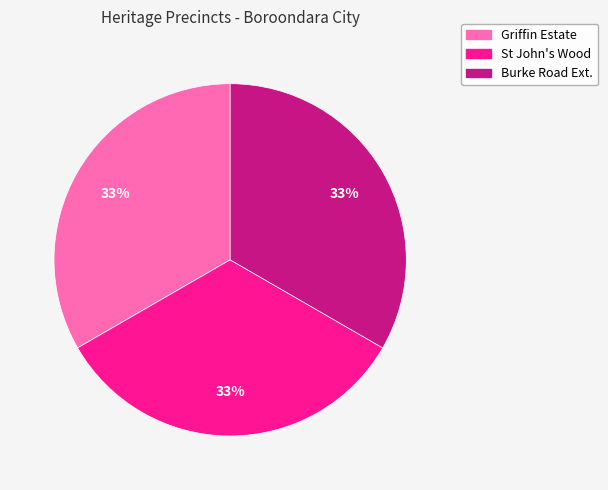

Is there any slice that represents more than half of the pie?

No